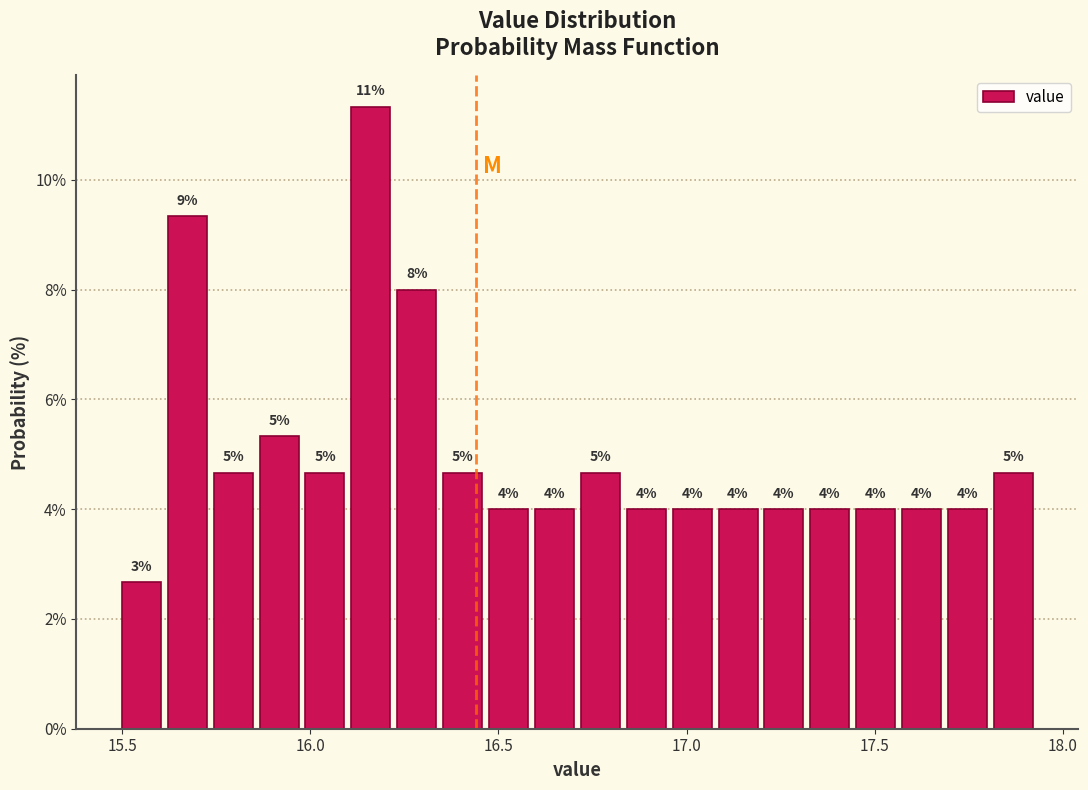

Around what value on the x-axis is the tallest bar? Give the approximate position of its centre, as read against the axis.

16.15